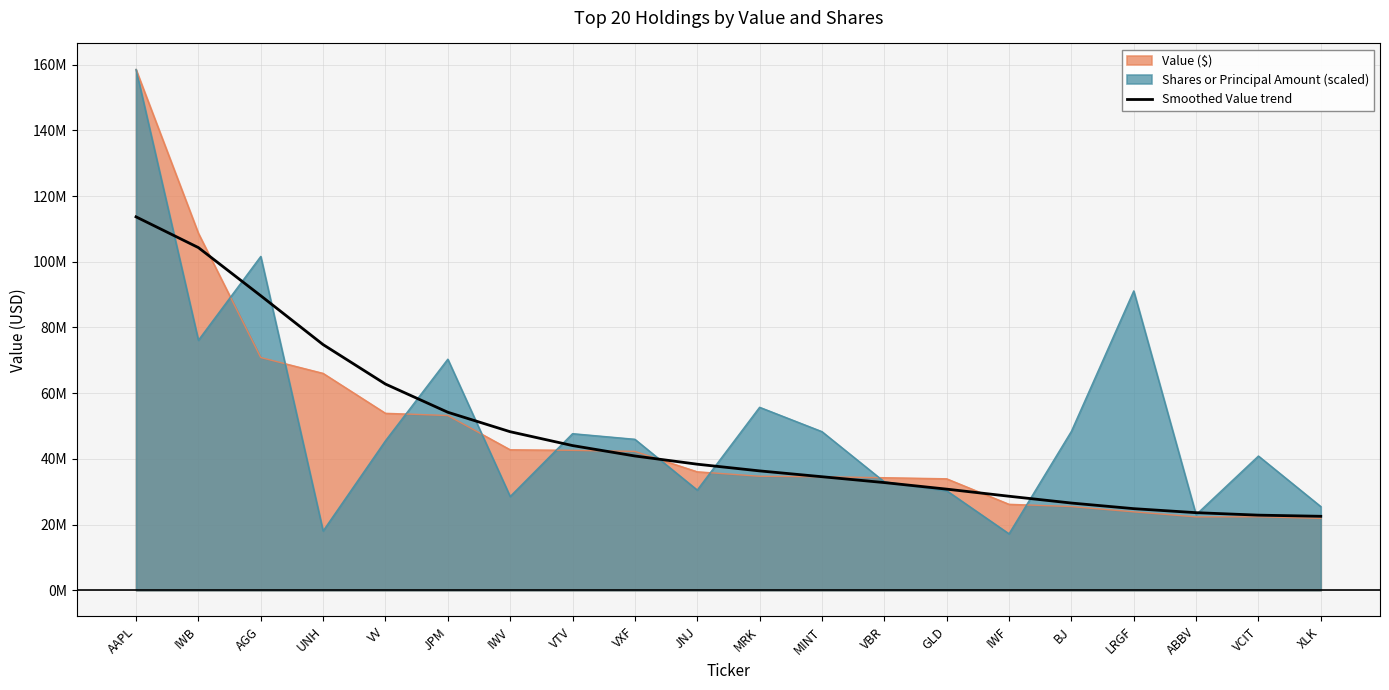

Which has a higher value, JPM or VBR?

JPM